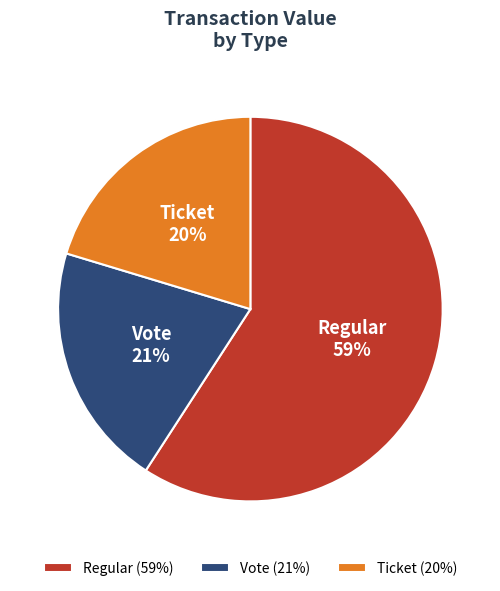

Between Ticket and Regular, which is larger?

Regular